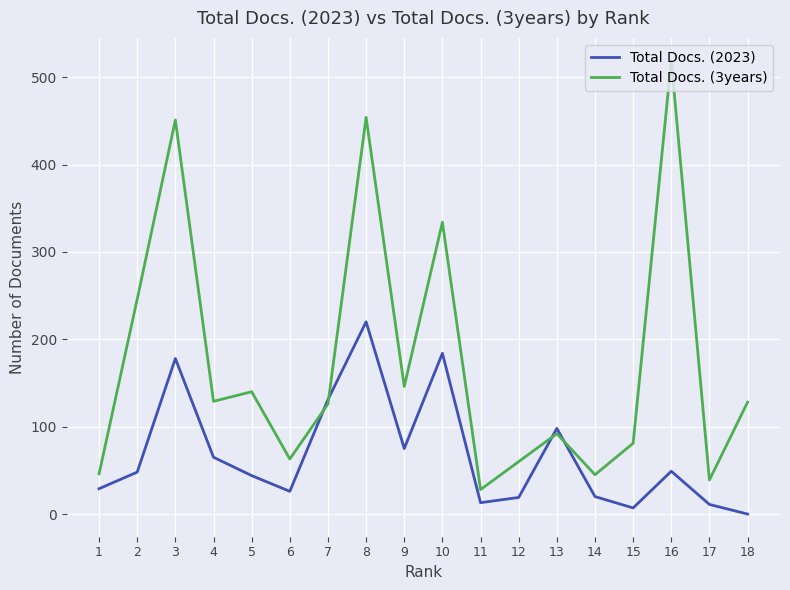

What is the average value of the Total Docs. (2023) series?

68